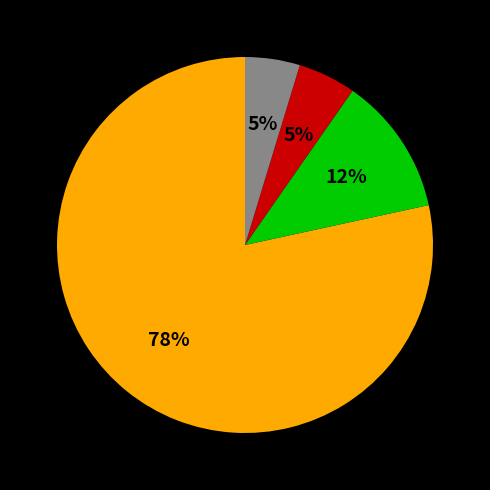

To the nearest percent, what is the average slice percentage?

25%